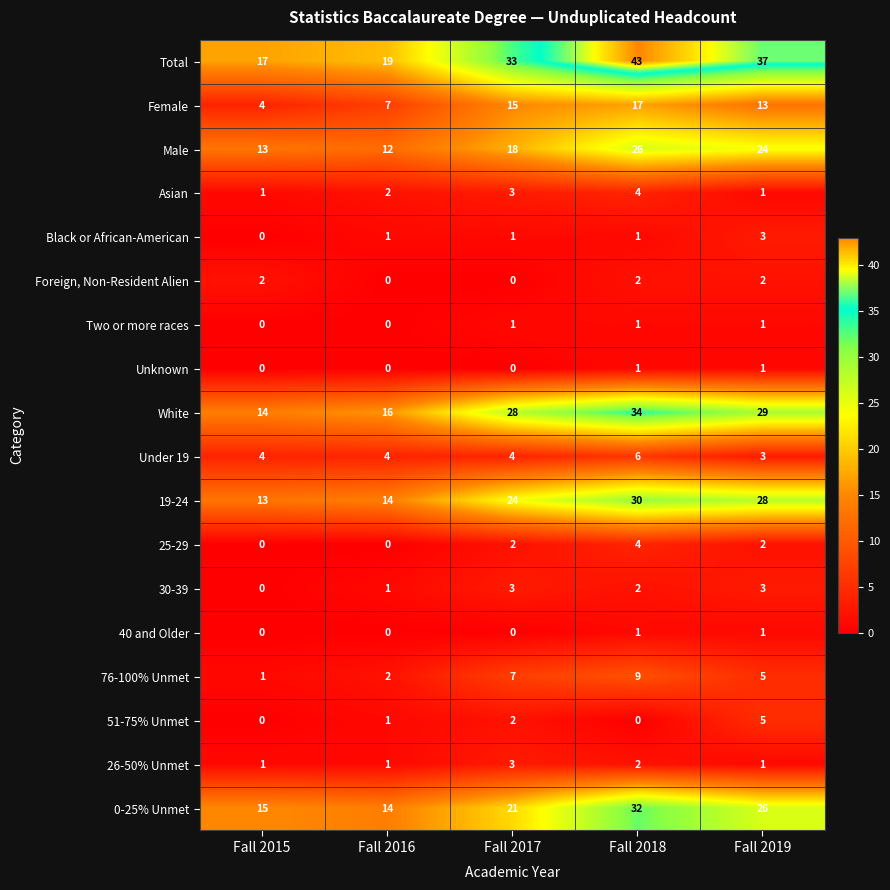

At which category does the chart reach its peak across all series?

Fall 2018